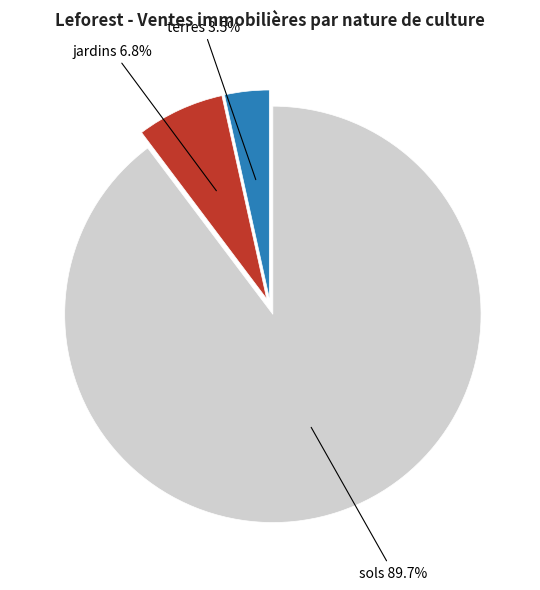

Is there a majority slice in this chart?

Yes